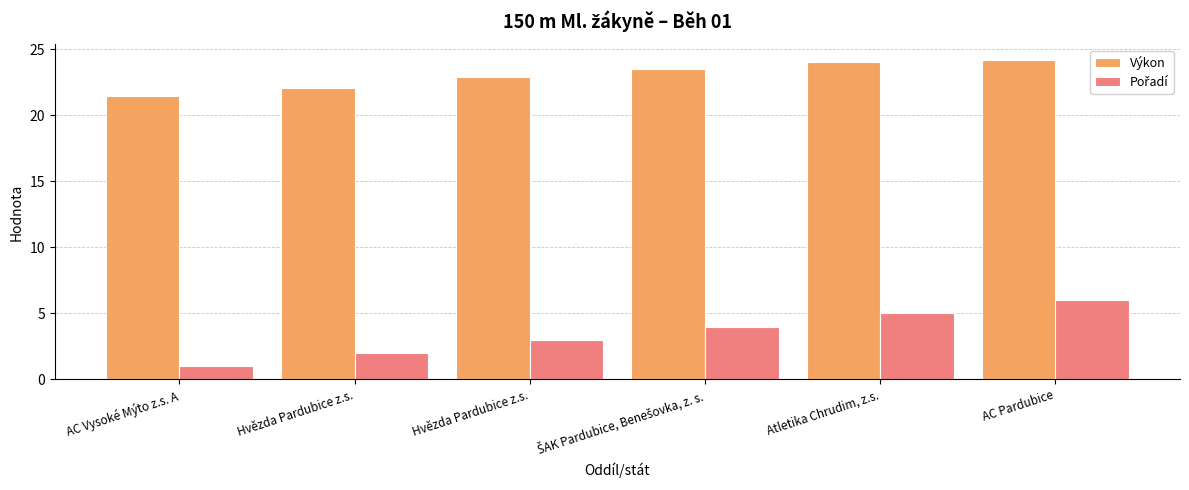

At which category does the chart reach its peak across all series?

AC Pardubice